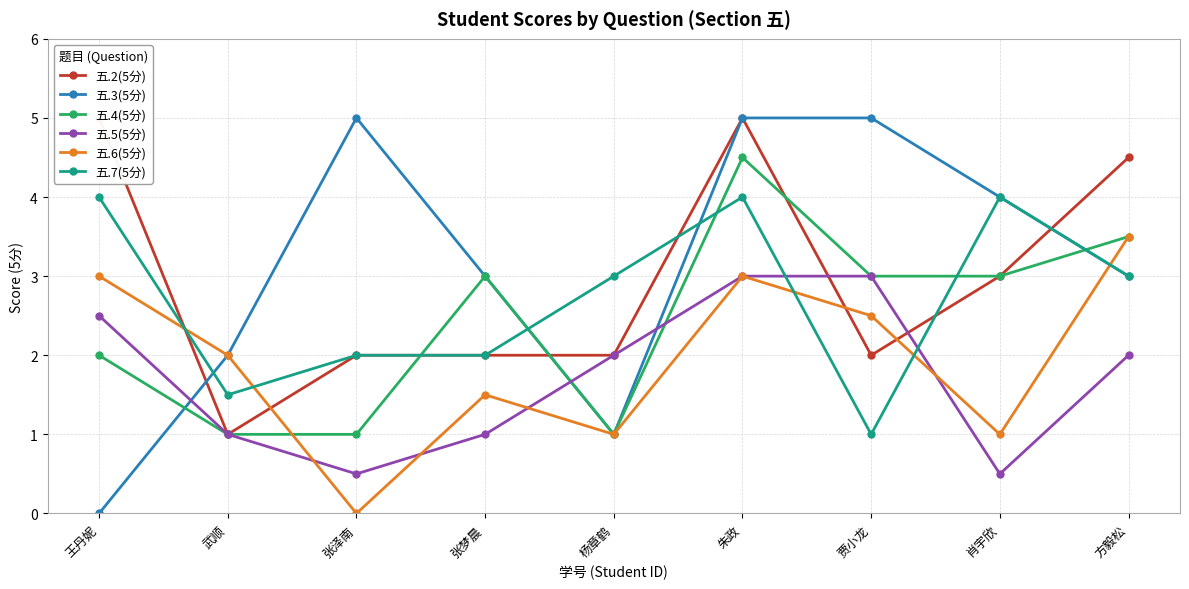

Reading left to right, extract all data points from this chart.

五.2(5分): 5.0	1.0	2.0	2.0	2.0	5.0	2.0	3.0	4.5
五.3(5分): 0.0	2.0	5.0	3.0	1.0	5.0	5.0	4.0	3.0
五.4(5分): 2.0	1.0	1.0	3.0	1.0	4.5	3.0	3.0	3.5
五.5(5分): 2.5	1.0	0.5	1.0	2.0	3.0	3.0	0.5	2.0
五.6(5分): 3.0	2.0	0.0	1.5	1.0	3.0	2.5	1.0	3.5
五.7(5分): 4.0	1.5	2.0	2.0	3.0	4.0	1.0	4.0	3.0